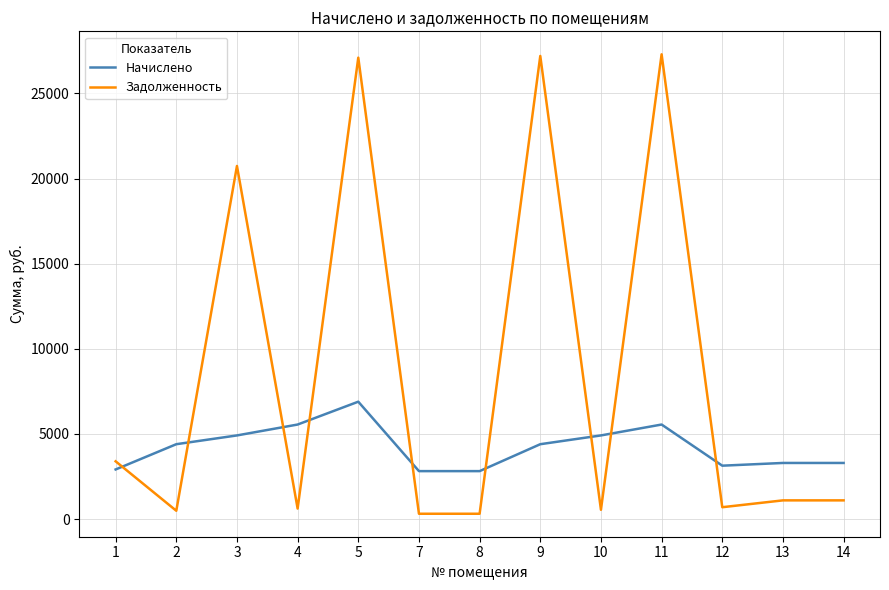

What is the approximate value of Начислено at 9?

4397.1